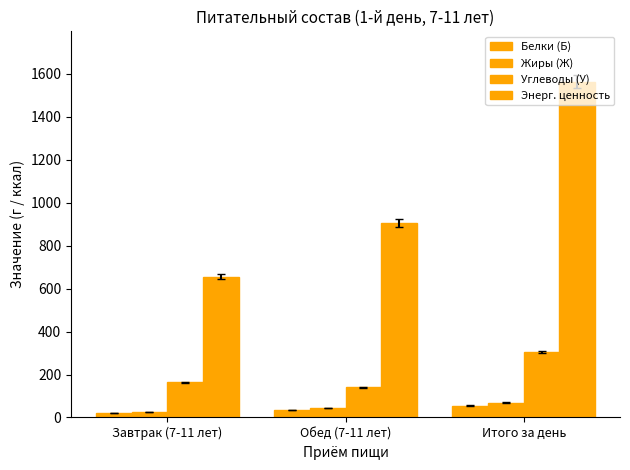

Reading left to right, what are all the values shown in this chart?

Белки (Б): Завтрак (7-11 лет)=20.0	Обед (7-11 лет)=35.1	Итого за день=55.0
Жиры (Ж): Завтрак (7-11 лет)=26.6	Обед (7-11 лет)=42.8	Итого за день=69.4
Углеводы (У): Завтрак (7-11 лет)=164.1	Обед (7-11 лет)=141.0	Итого за день=305.1
Энерг. ценность: Завтрак (7-11 лет)=656.5	Обед (7-11 лет)=907.5	Итого за день=1564.0